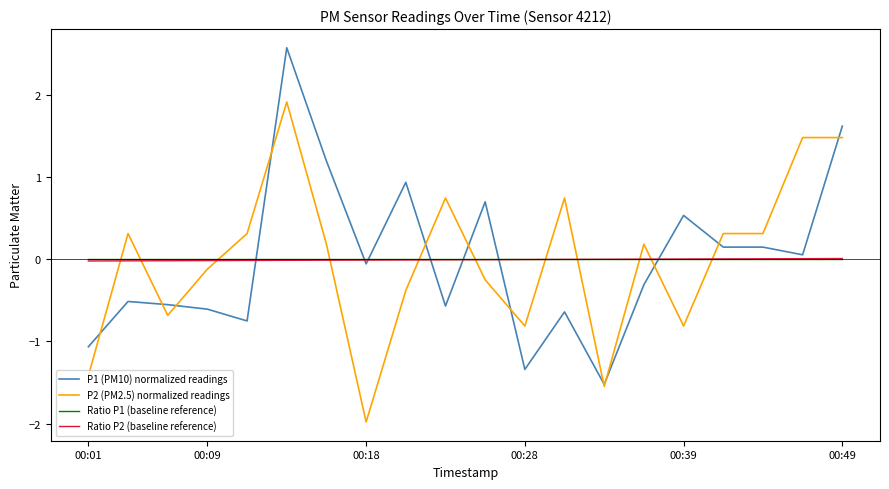

Which series ends up on top after the final intersection of P2 (PM2.5) normalized readings and Ratio P2 (baseline reference)?

P2 (PM2.5) normalized readings